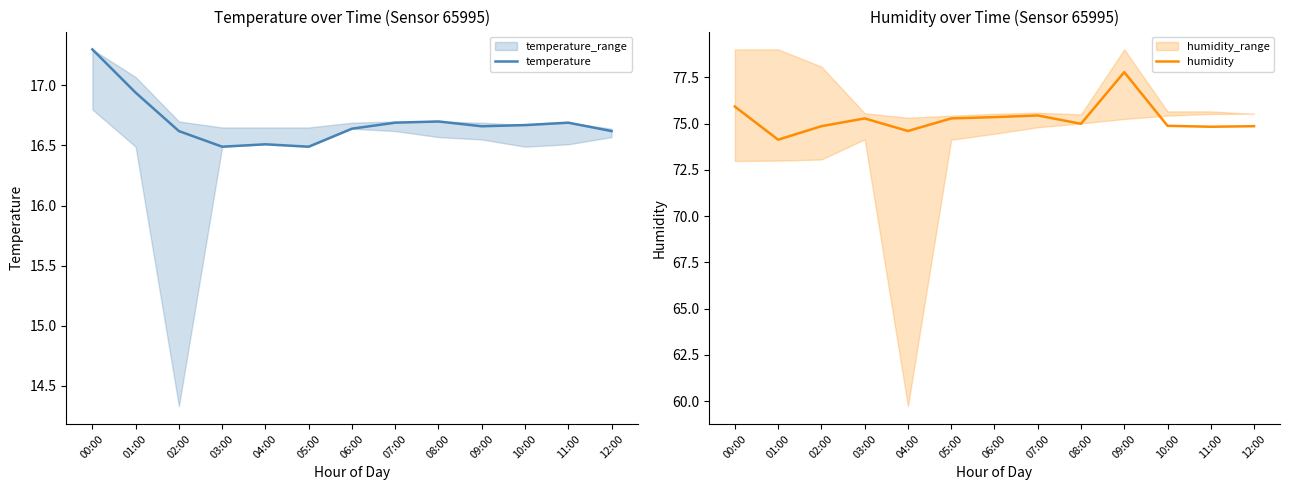

What are all the series names shown in the legend?

temperature, humidity